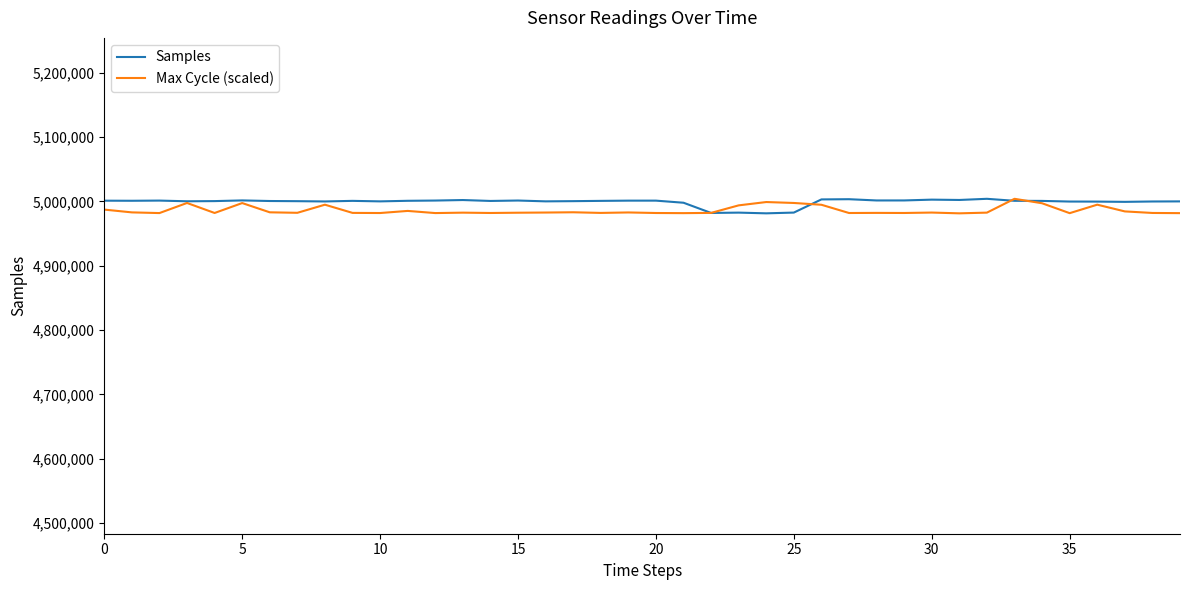

Which series has the largest total across all categories?

Samples